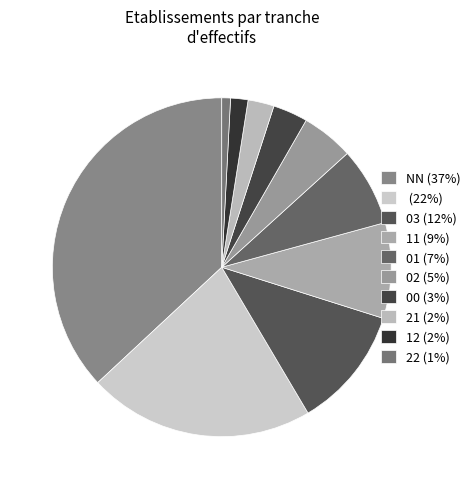

Count the number of slices in the pie.

10